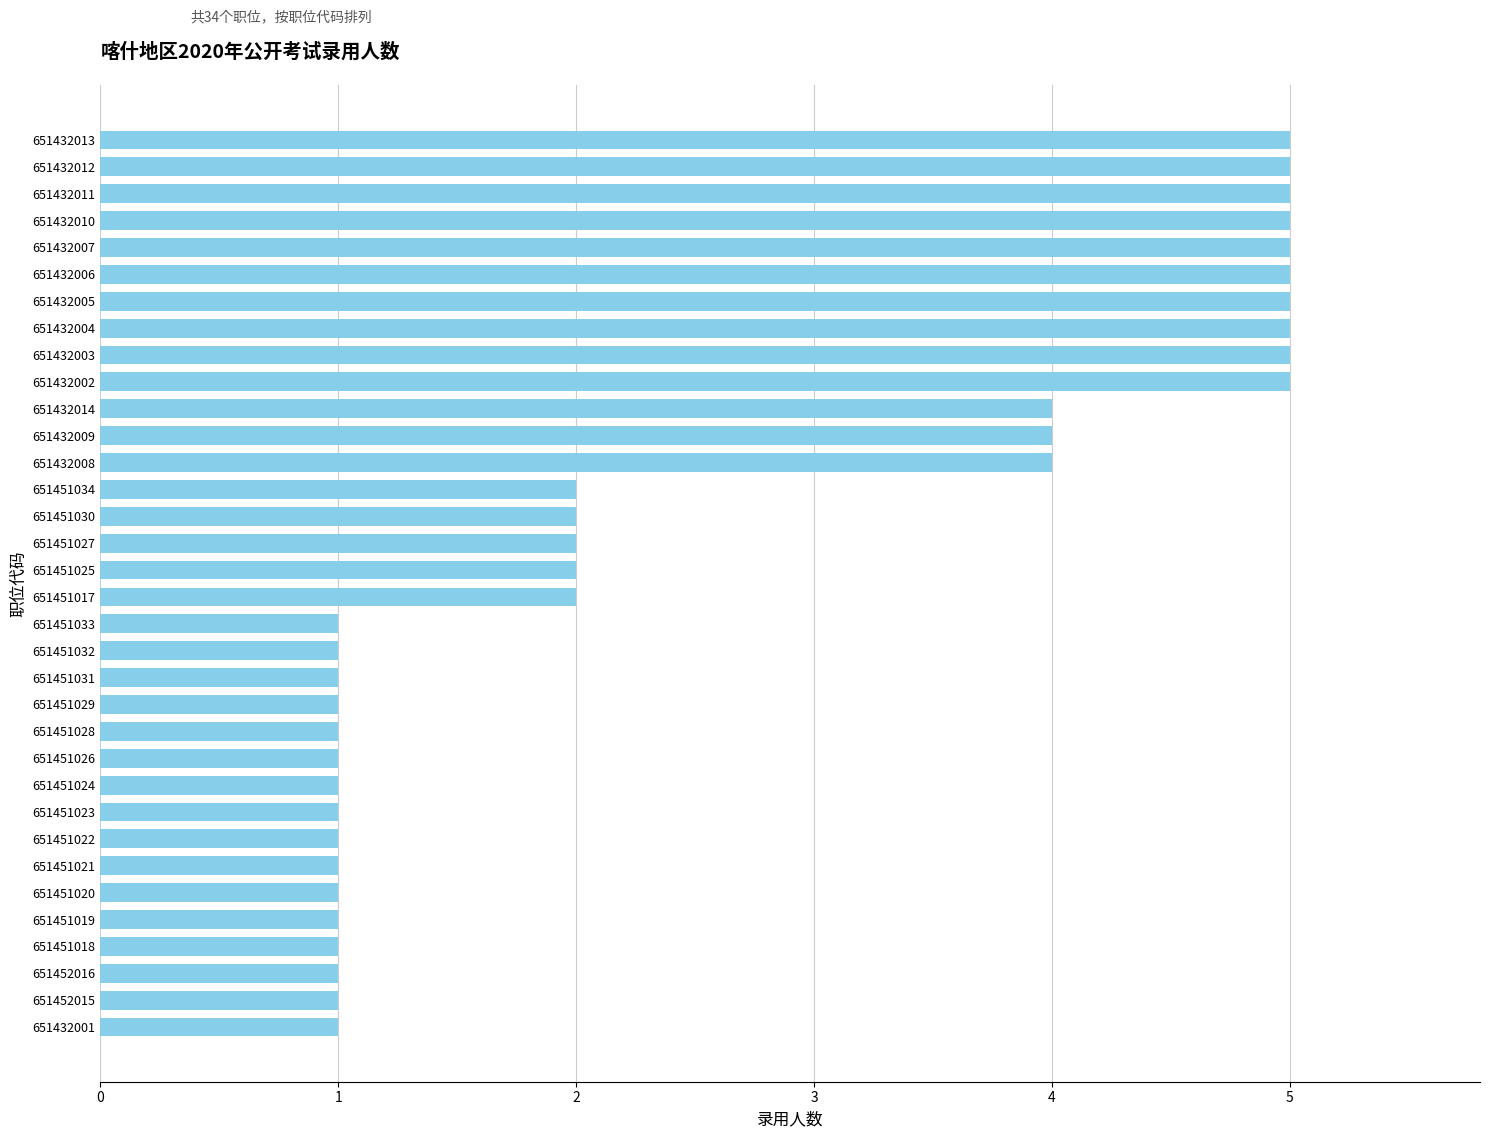

How many values are between 1 and 5?

34